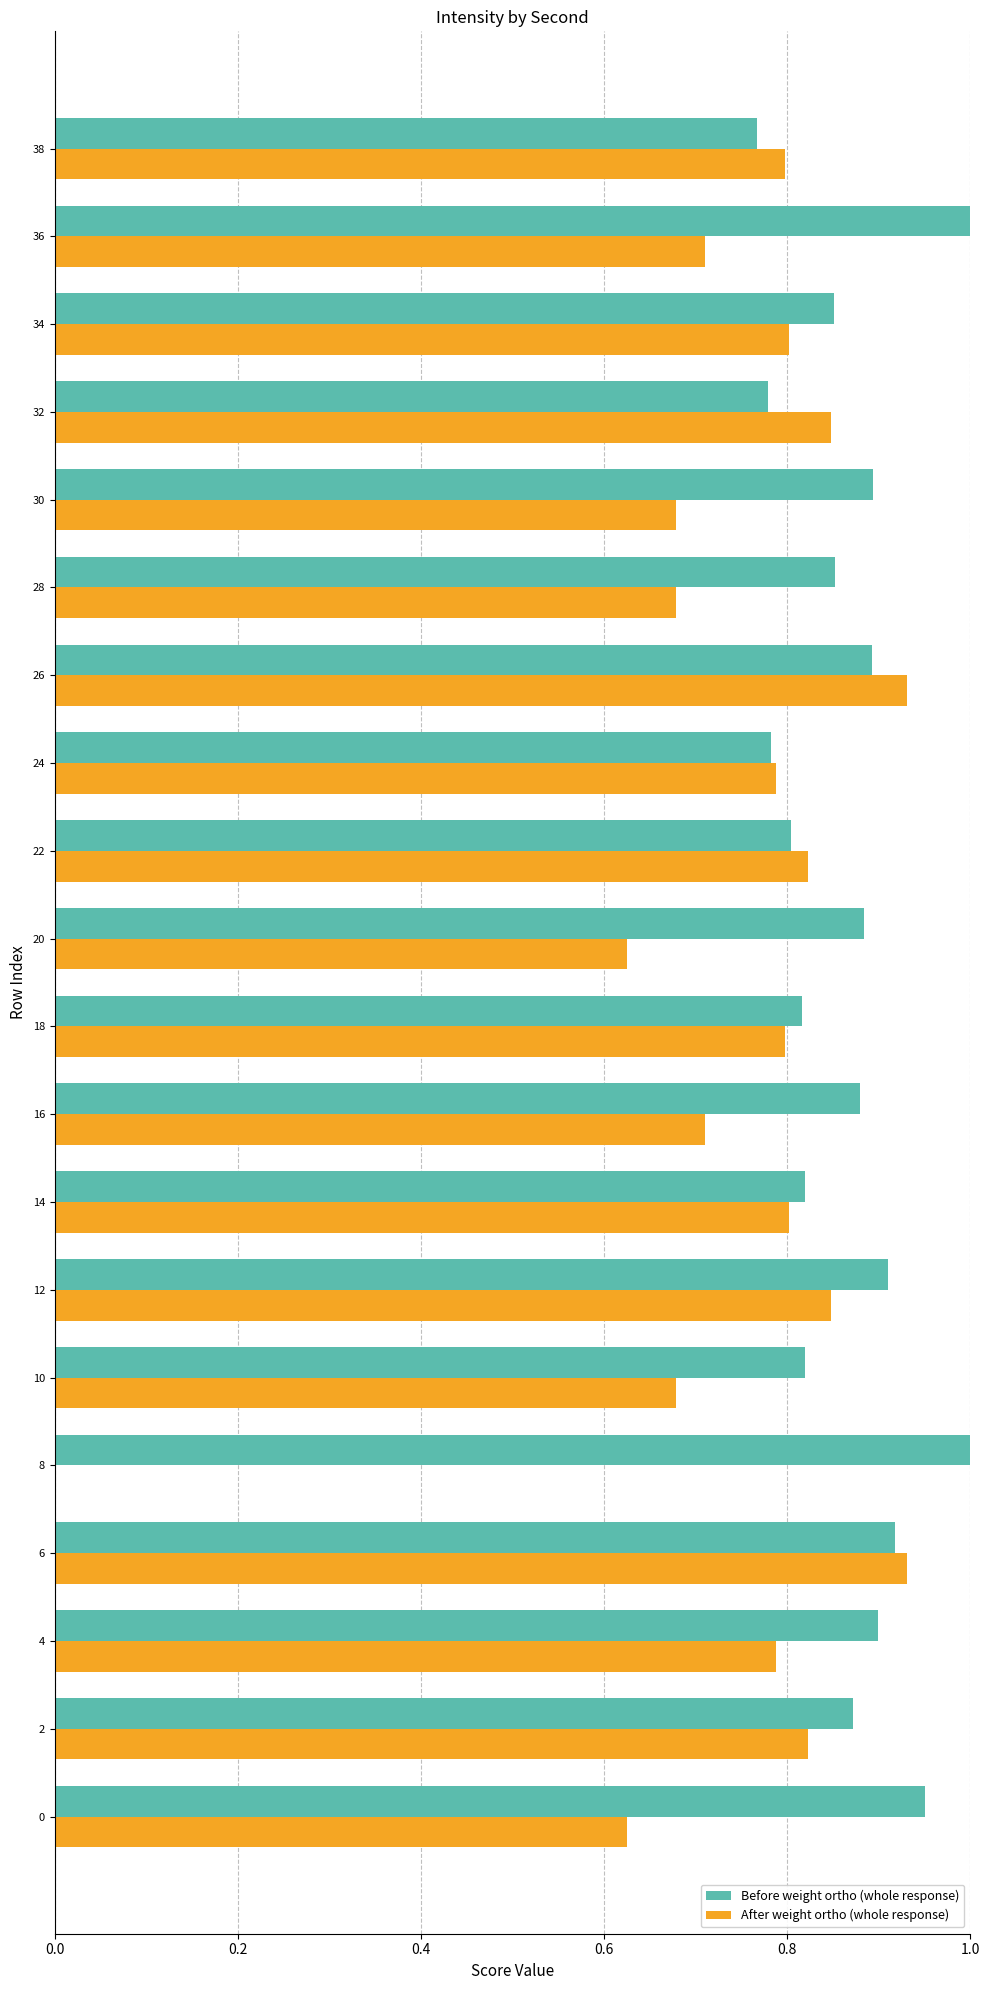

What is the sum of all Before weight ortho (whole response) values?

17.4